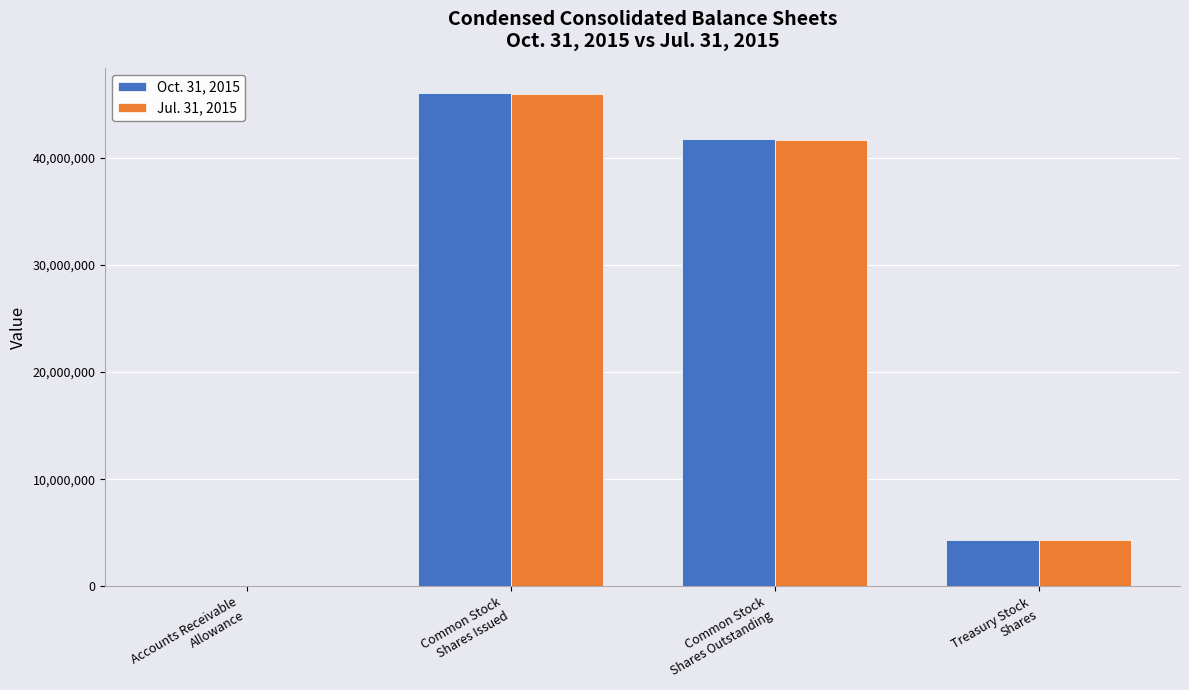

What is the average value of the Jul. 31, 2015 series?

22957100